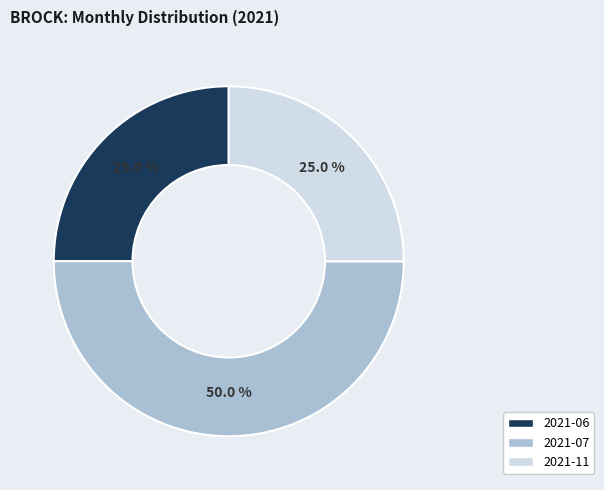

Which category has the biggest portion of the pie?

2021-07